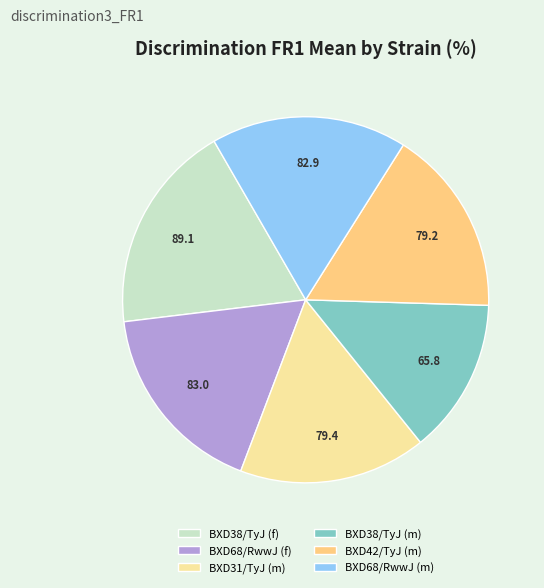

Approximately how many times larger is the value at BXD38/TyJ (m) compared to BXD42/TyJ (m)?

0.8